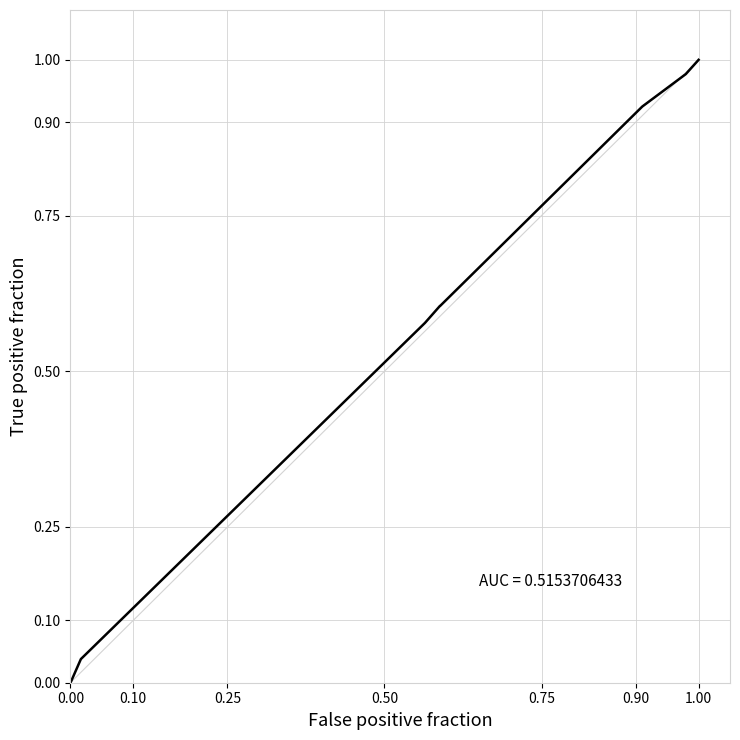

What is the greatest value displayed?

1.0